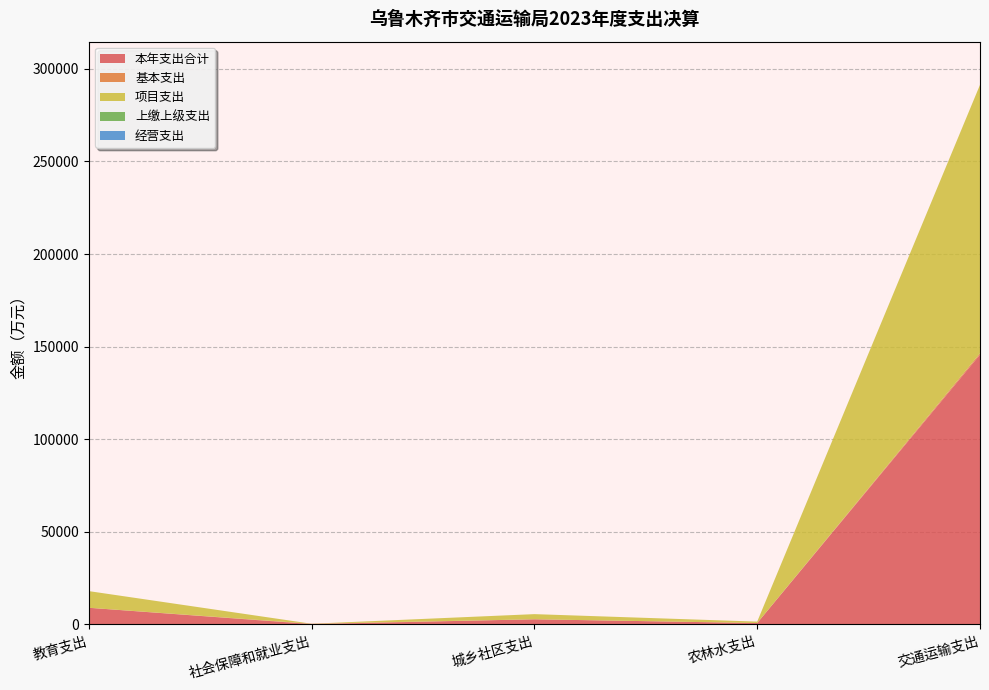

Reading left to right, transcribe all the data shown in this chart.

本年支出合计: 9000.0	187.2	2782.3	762.5	145682.3
基本支出: 0.0	187.2	0.0	0.0	759.6
项目支出: 9000.0	0.0	2782.3	762.5	144922.7
上缴上级支出: 0.0	0.0	0.0	0.0	0.0
经营支出: 0.0	0.0	0.0	0.0	0.0